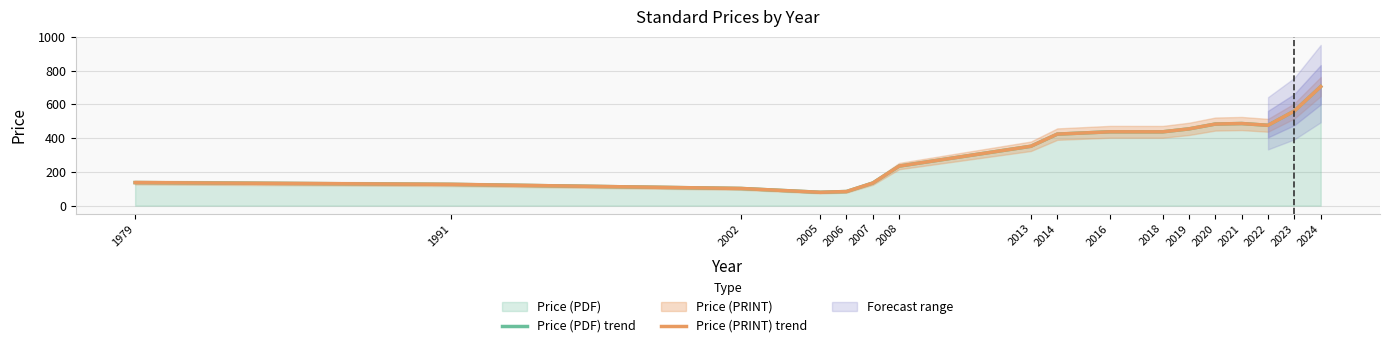

How many series are shown in this chart?

2